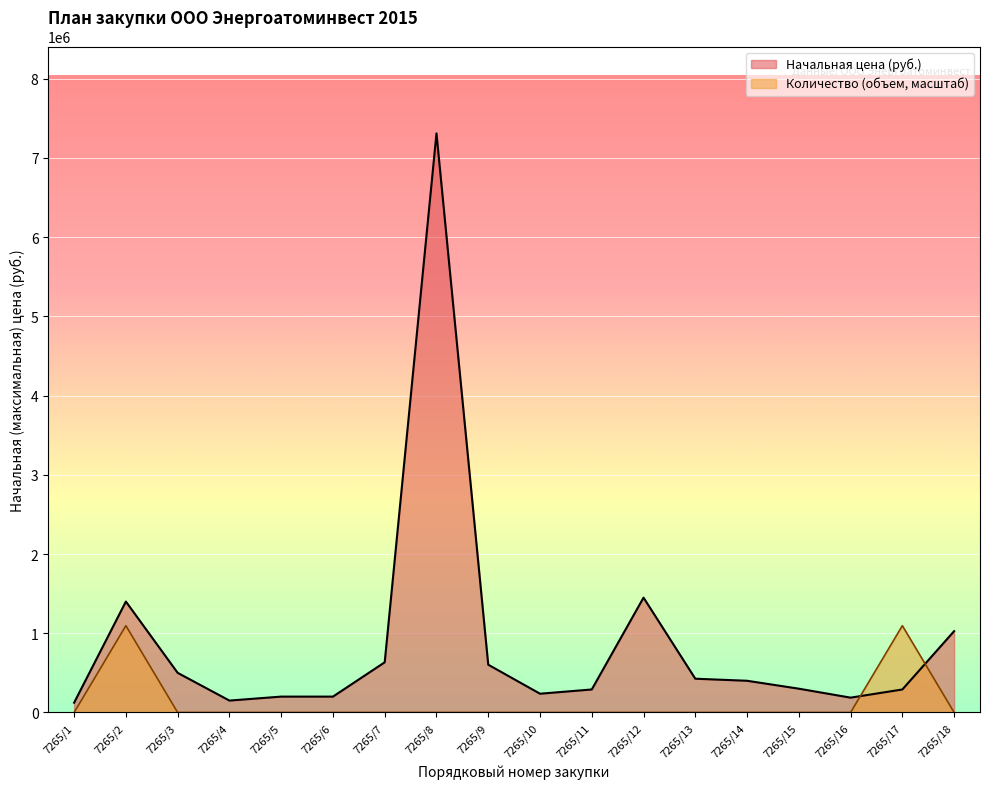

Reading left to right, extract all data points from this chart.

Начальная цена (руб.): 7265/1=123000.0	7265/2=1400000.0	7265/3=500000.0	7265/4=150000.0	7265/5=200000.0	7265/6=200000.0	7265/7=633180.7	7265/8=7309956.5	7265/9=602807.9	7265/10=236490.7	7265/11=290020.6	7265/12=1449360.0	7265/13=425894.0	7265/14=400000.0	7265/15=300000.0	7265/16=186900.0	7265/17=290000.0	7265/18=1026345.1
Количество (объем): 7265/1=0.0	7265/2=1095398.1	7265/3=0.0	7265/4=0.0	7265/5=0.0	7265/6=0.0	7265/7=0.0	7265/8=0.0	7265/9=0.0	7265/10=0.0	7265/11=0.0	7265/12=0.0	7265/13=0.0	7265/14=0.0	7265/15=0.0	7265/16=0.0	7265/17=1095398.1	7265/18=0.0